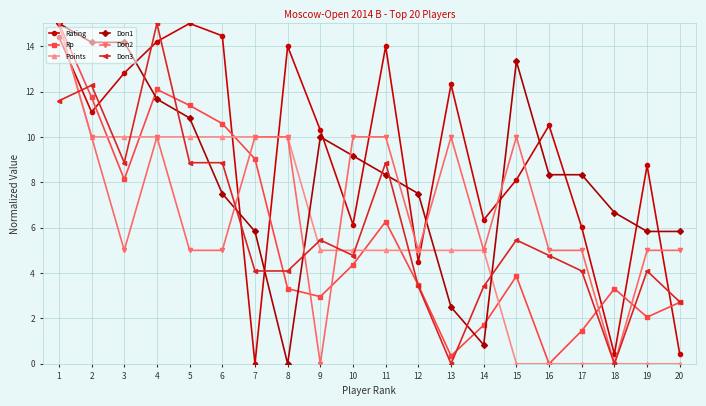

What is the difference between the maximum and second lowest values in the Rp series?

14.6